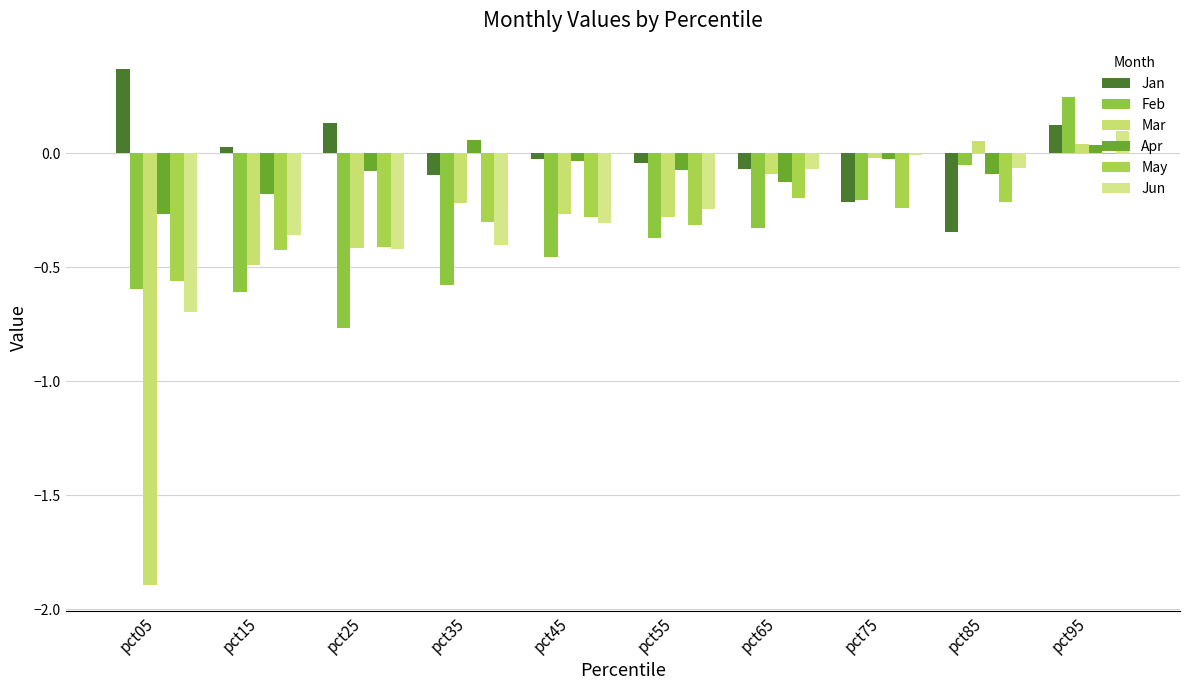

The value of Jan at pct05 is 0.4. True or false?

True